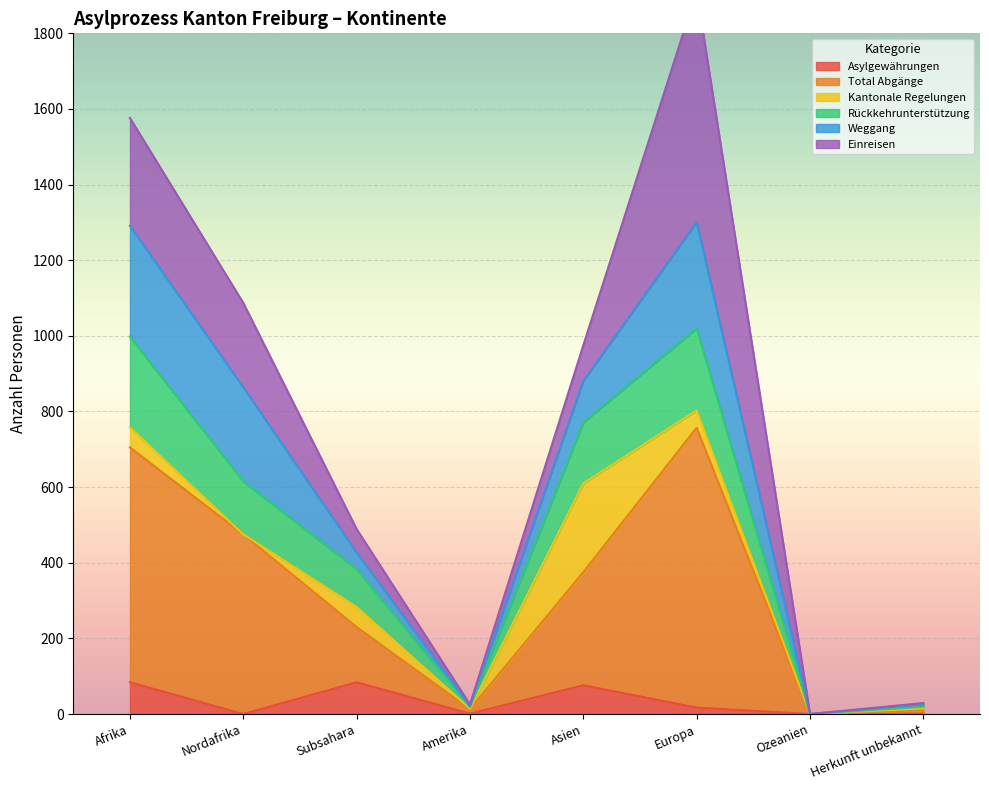

True or false: Asylgewährungen has a value of 0 at Ozeanien.

True